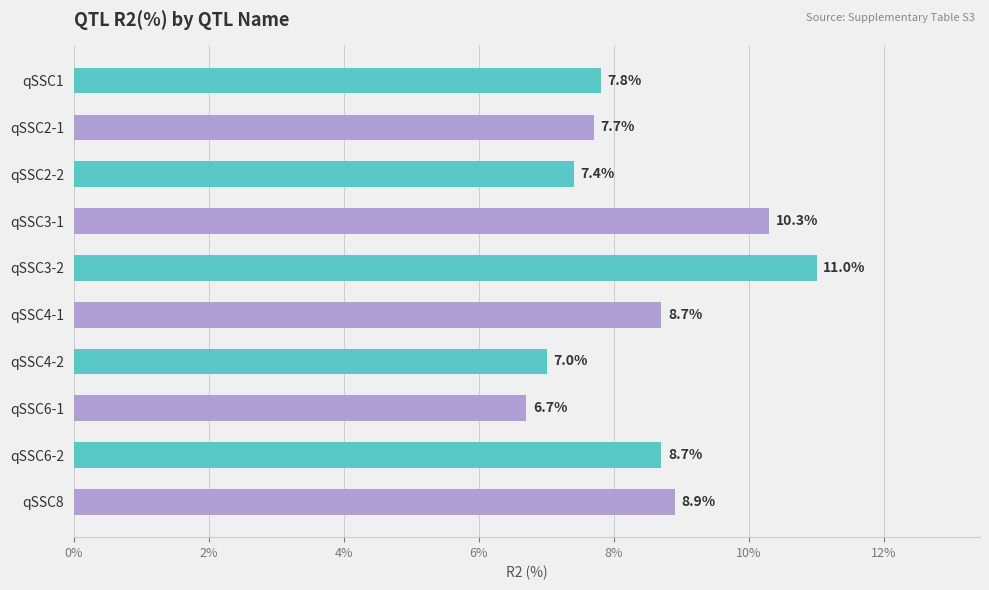

Between qSSC3-2 and qSSC6-2, which is larger?

qSSC3-2